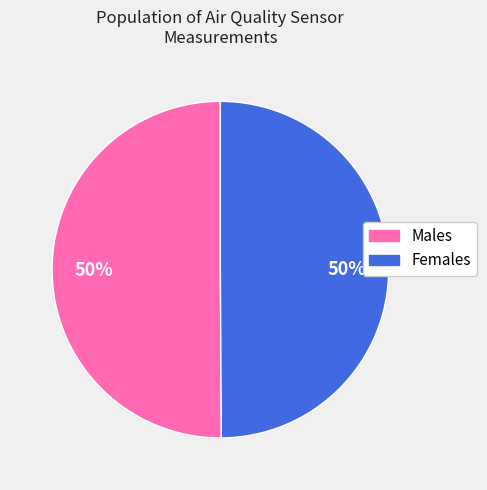

Approximately how many times larger is the value at Males compared to Females?

1.0